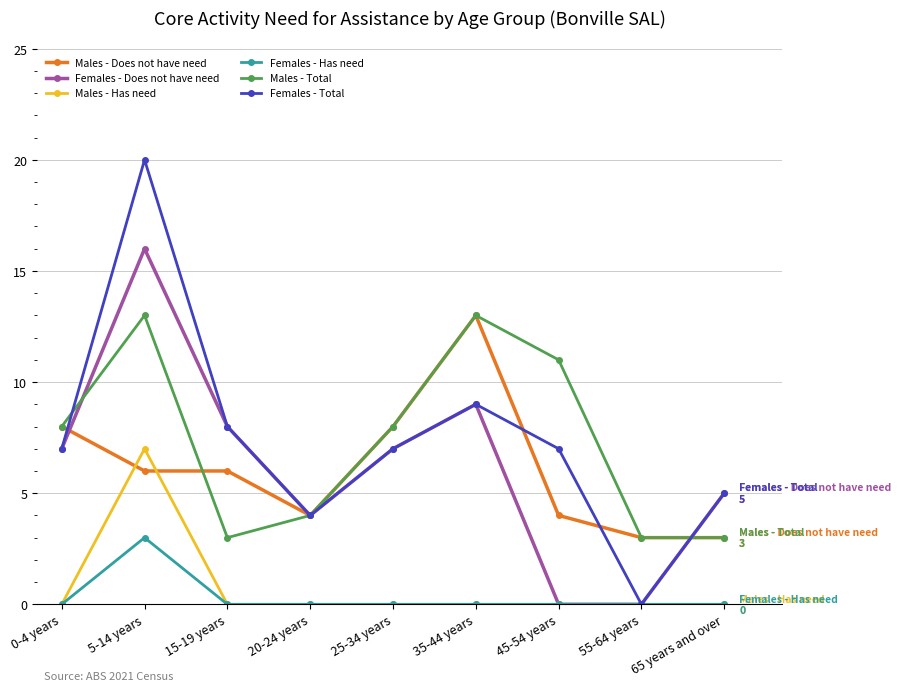

At which label does Males - Has need reach its peak?

5-14 years